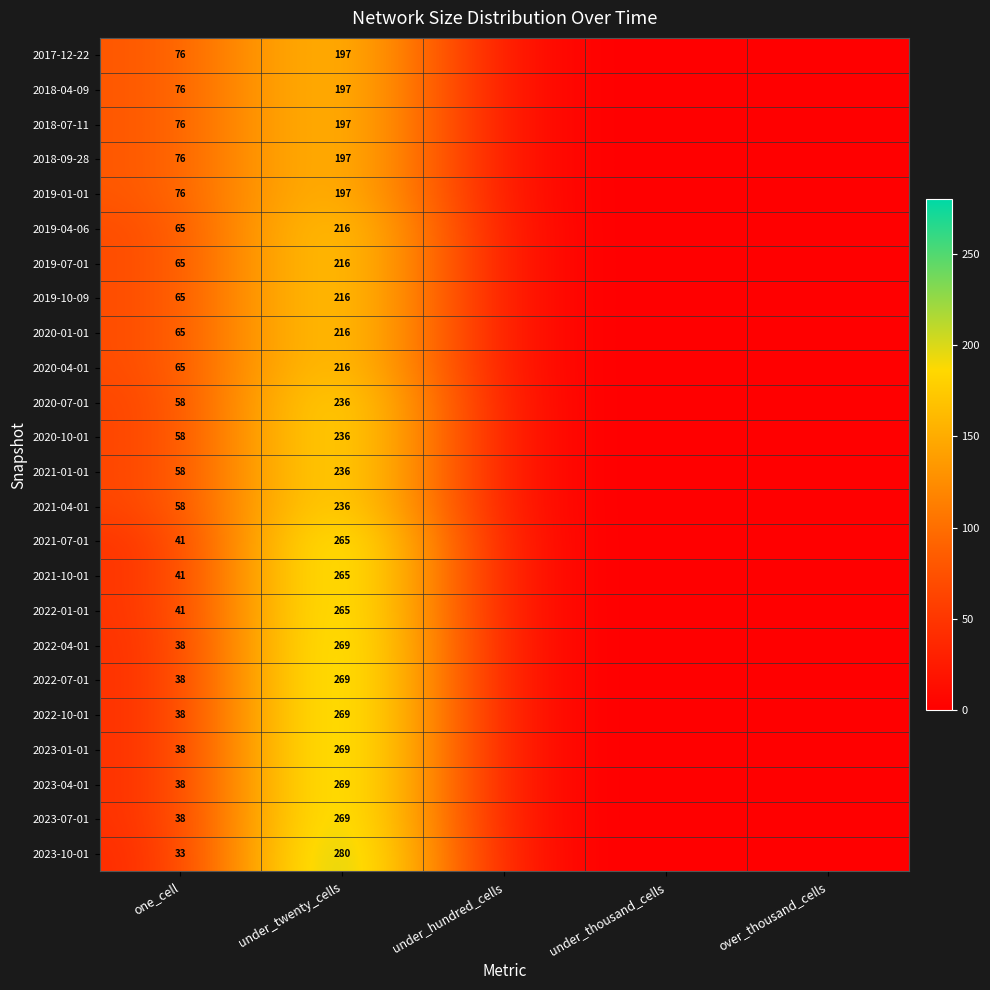

Is the value of 2017-12-22 at under_twenty_cells greater than the value of 2020-04-01 at one_cell?

Yes